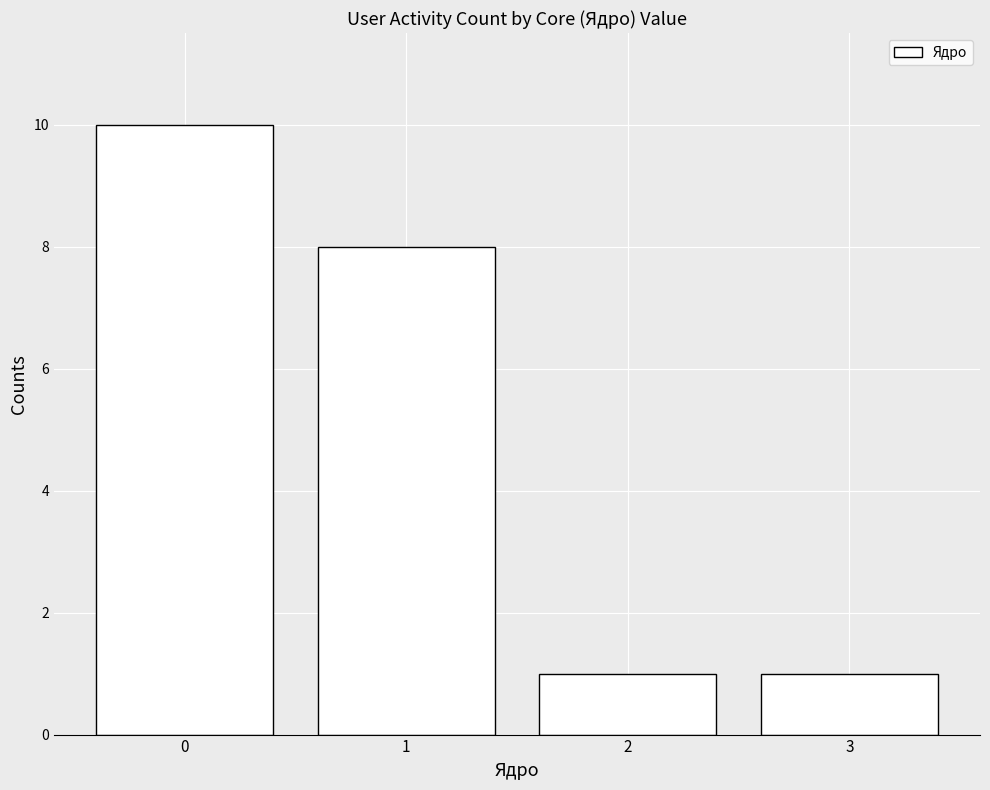

What is the maximum value shown in the chart?

10